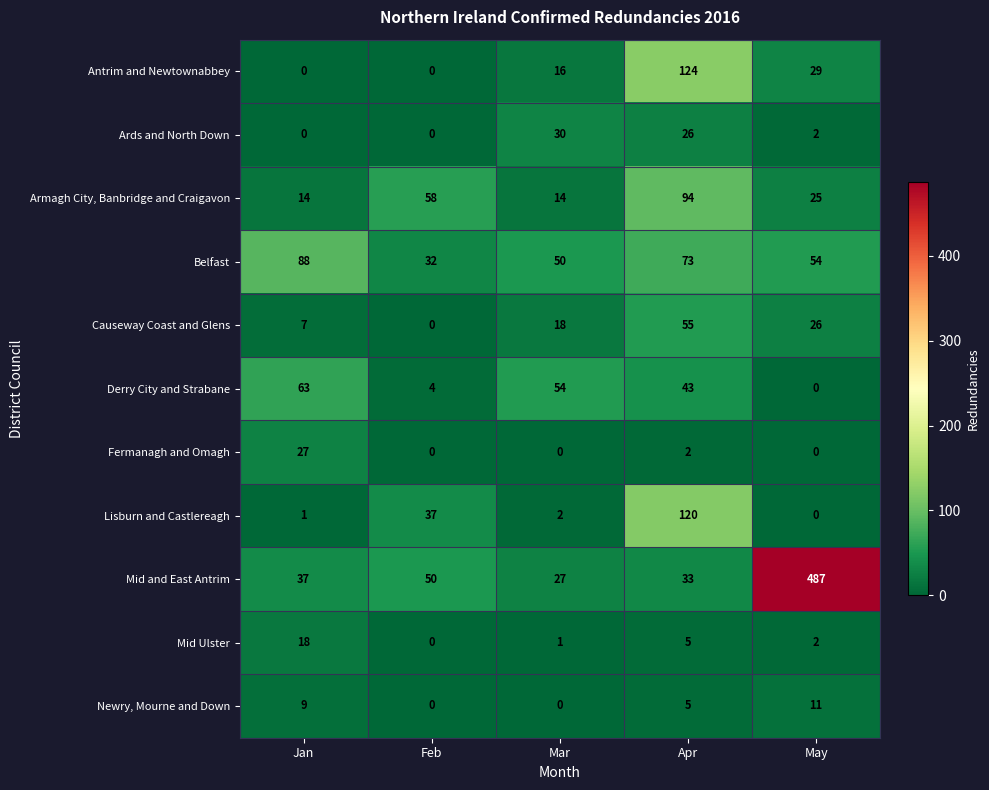

What is the sum of all Belfast values?

297